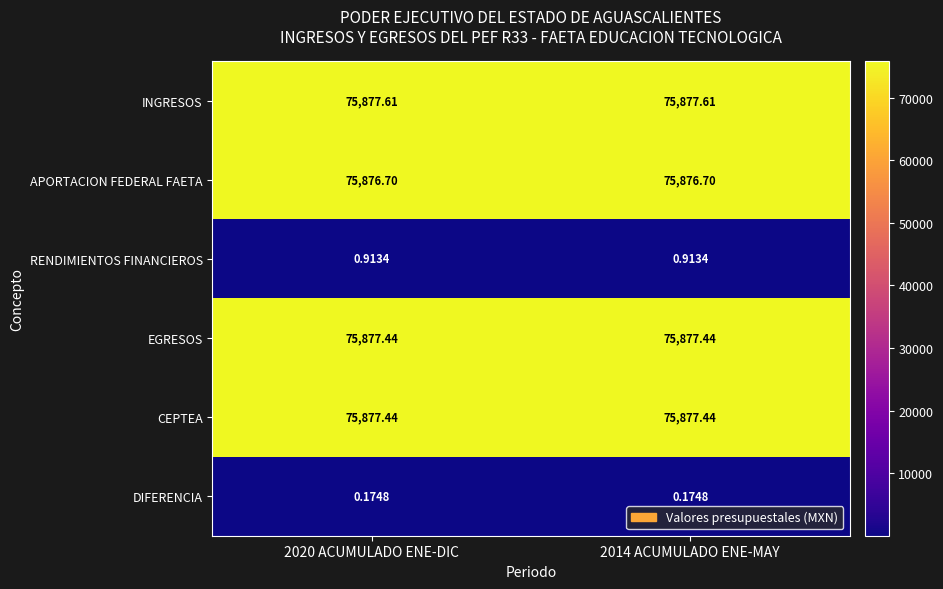

Which series has the largest total across all categories?

INGRESOS